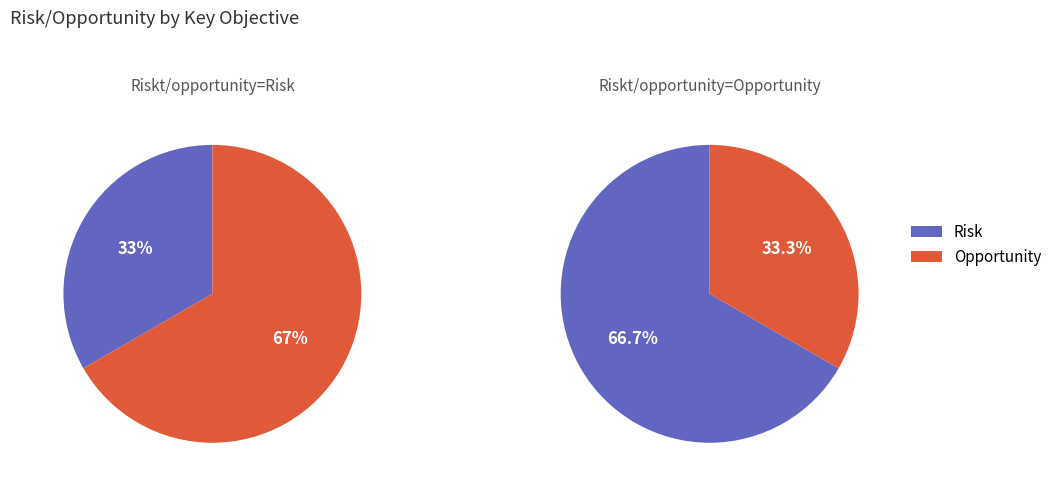

To the nearest percent, what is the average slice percentage?

50%